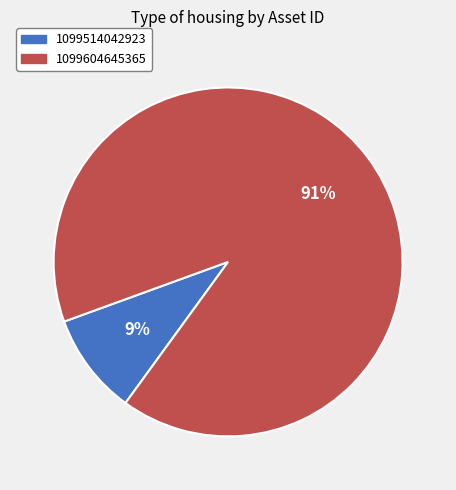

Which slice is the largest?

1099604645365